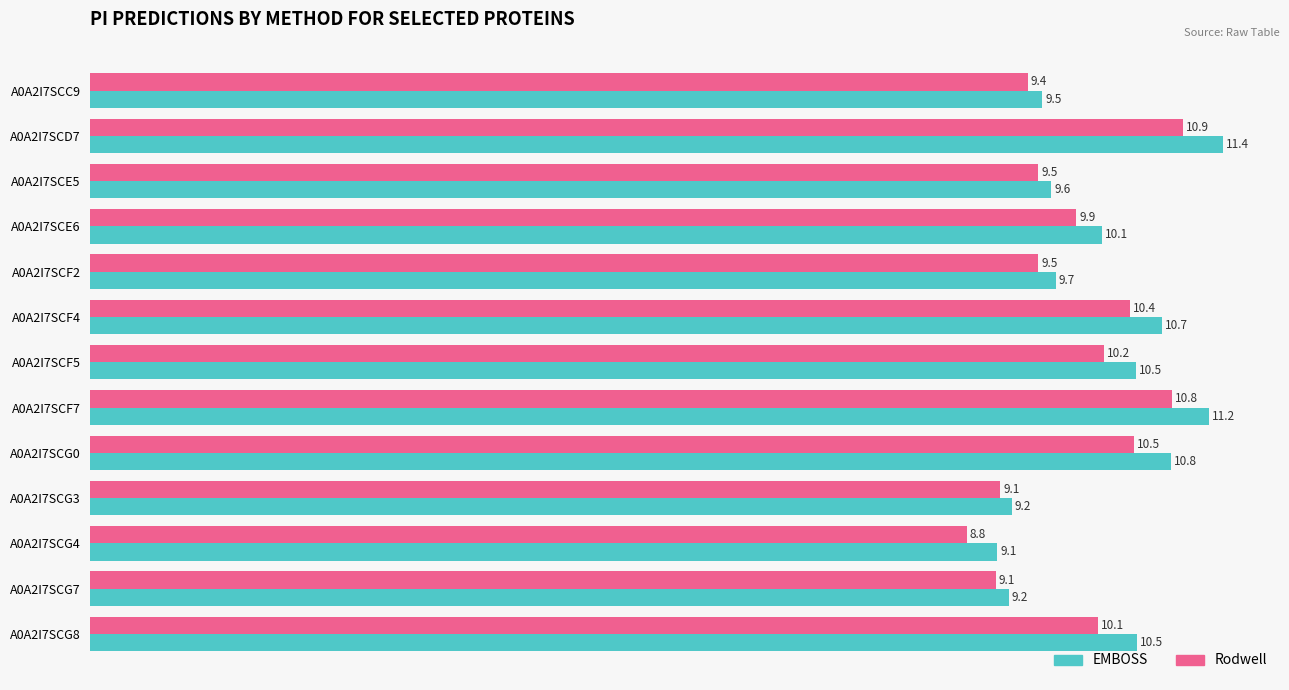

What is the average value of the Rodwell series?

9.9